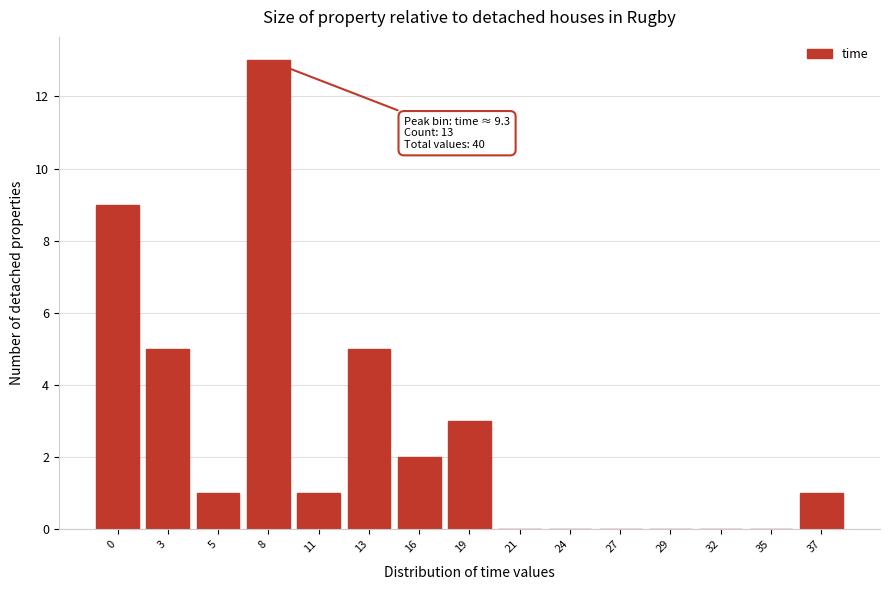

Reading left to right, transcribe all the data shown in this chart.

0=9	3=5	5=1	8=13	11=1	13=5	16=2	19=3	21=0	24=0	27=0	29=0	32=0	35=0	37=1